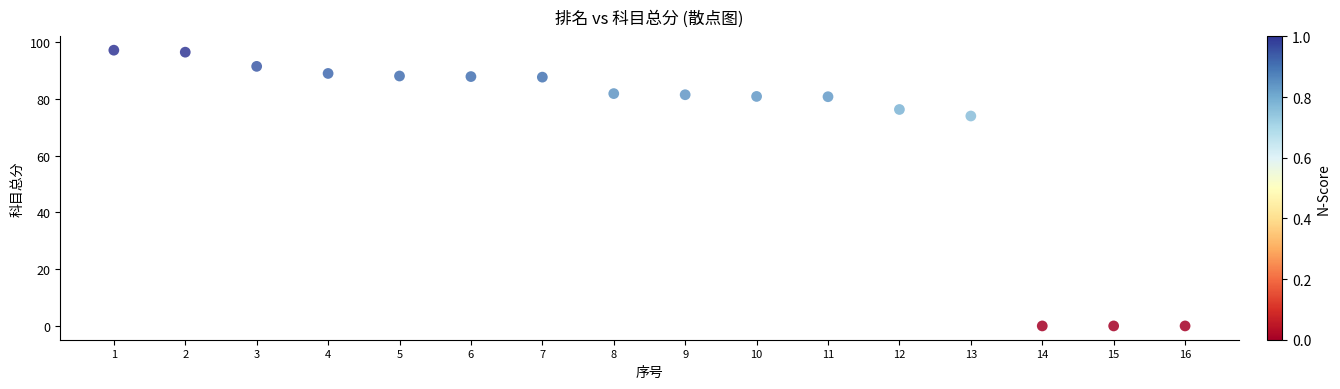

What Y value in the scatter plot is closest to 48?

74.0